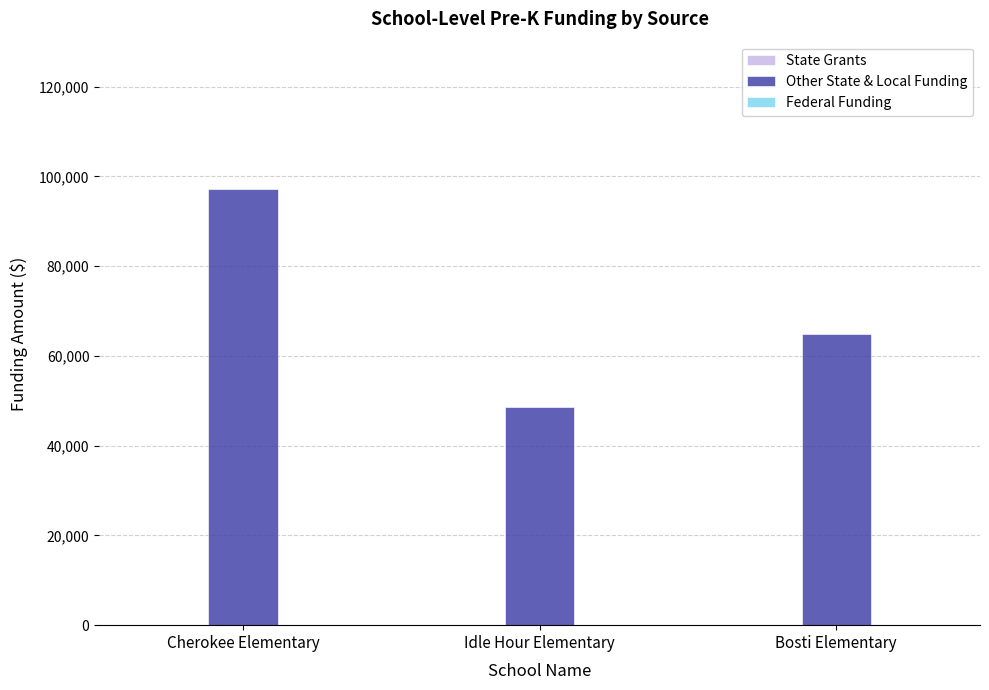

Read the value at Bosti Elementary, to the nearest 100.

64800